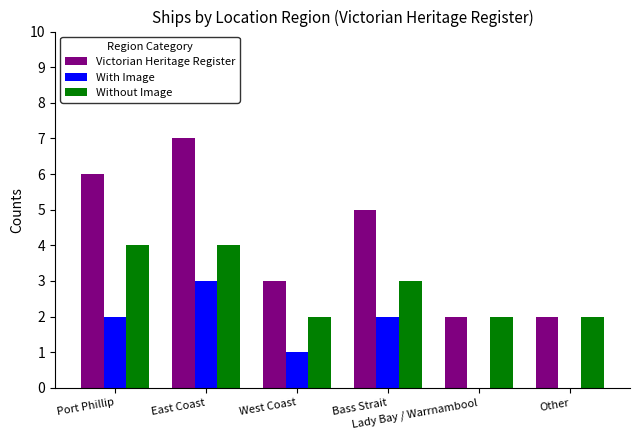

What is the maximum value shown in the chart?

7